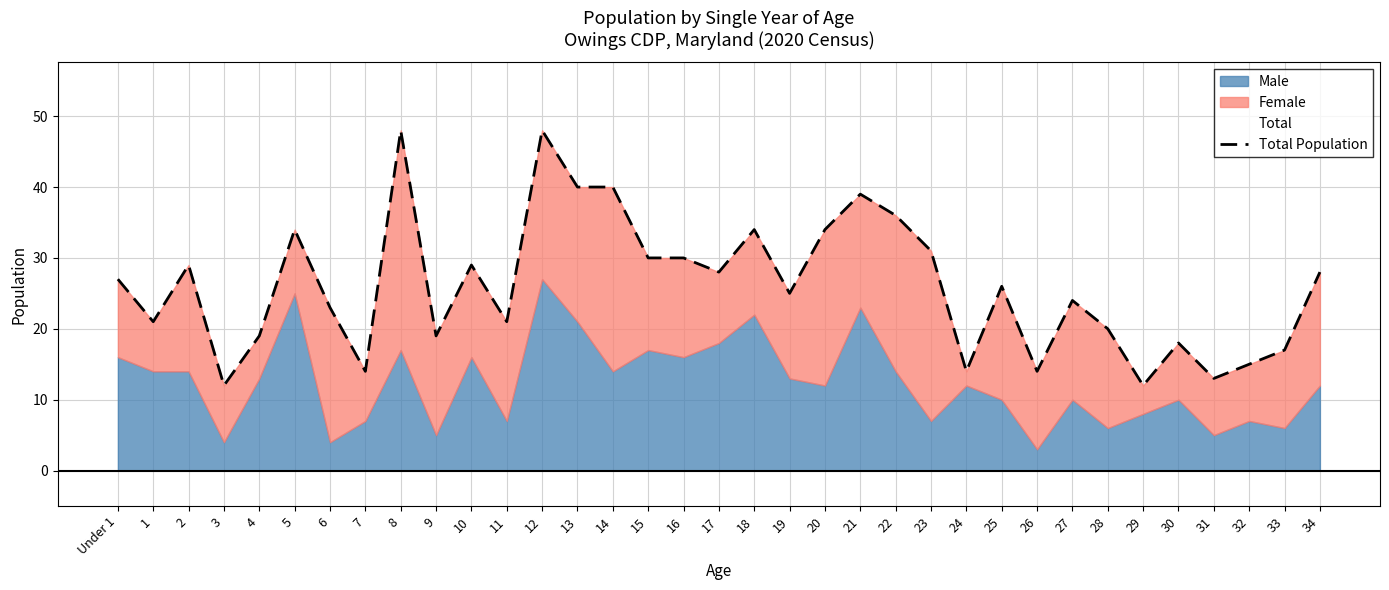

Reading left to right, what are all the values shown in this chart?

Under 1=27	1=21	2=29	3=12	4=19	5=34	6=23	7=14	8=48	9=19	10=29	11=21	12=48	13=40	14=40	15=30	16=30	17=28	18=34	19=25	20=34	21=39	22=36	23=31	24=14	25=26	26=14	27=24	28=20	29=12	30=18	31=13	32=15	33=17	34=28